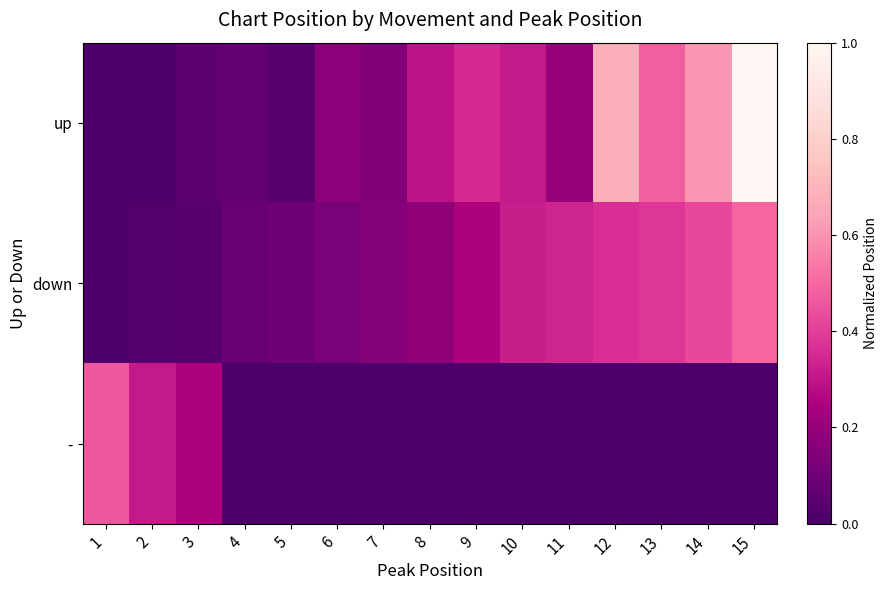

List the series in order of their peak value, lowest first.

-, down, up